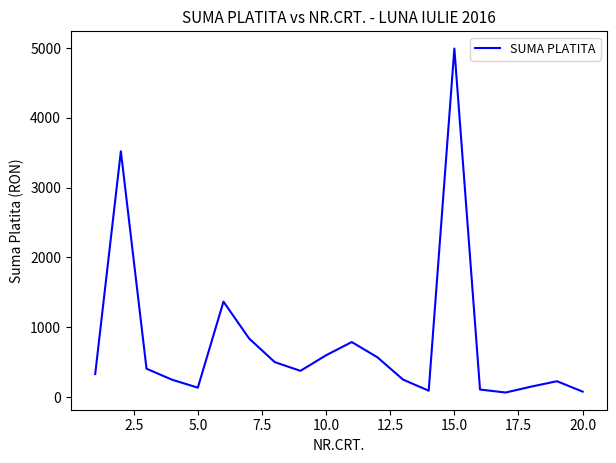

What is the greatest value displayed?

4992.5